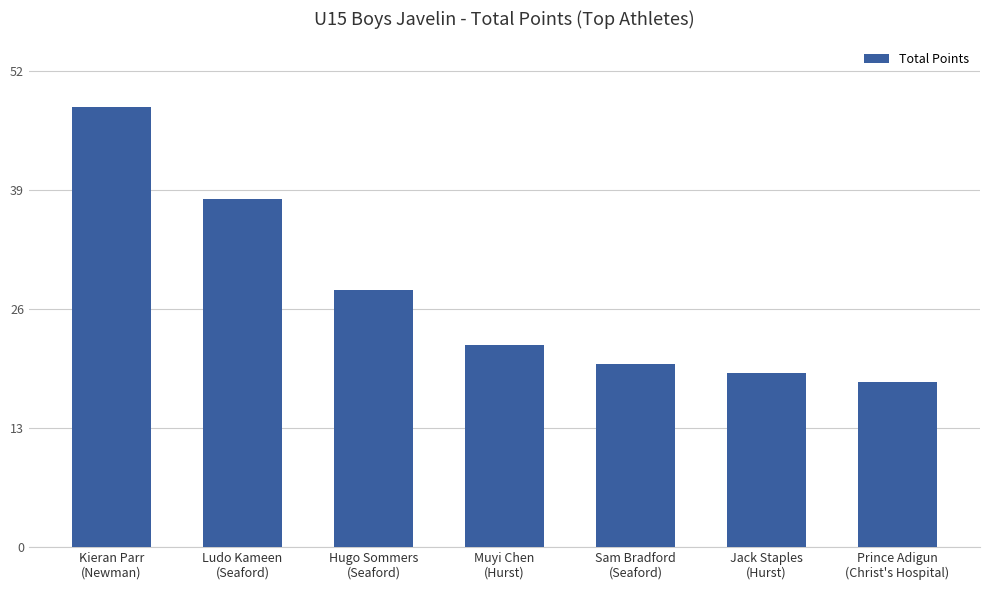

Reading left to right, what are all the values shown in this chart?

48	38	28	22	20	19	18